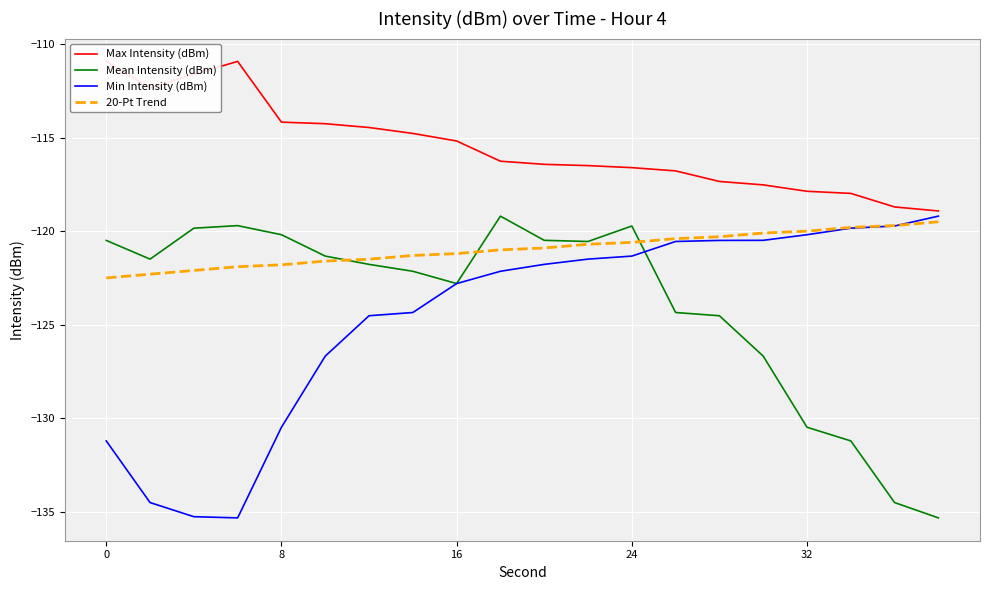

How many distinct data groups are displayed?

4